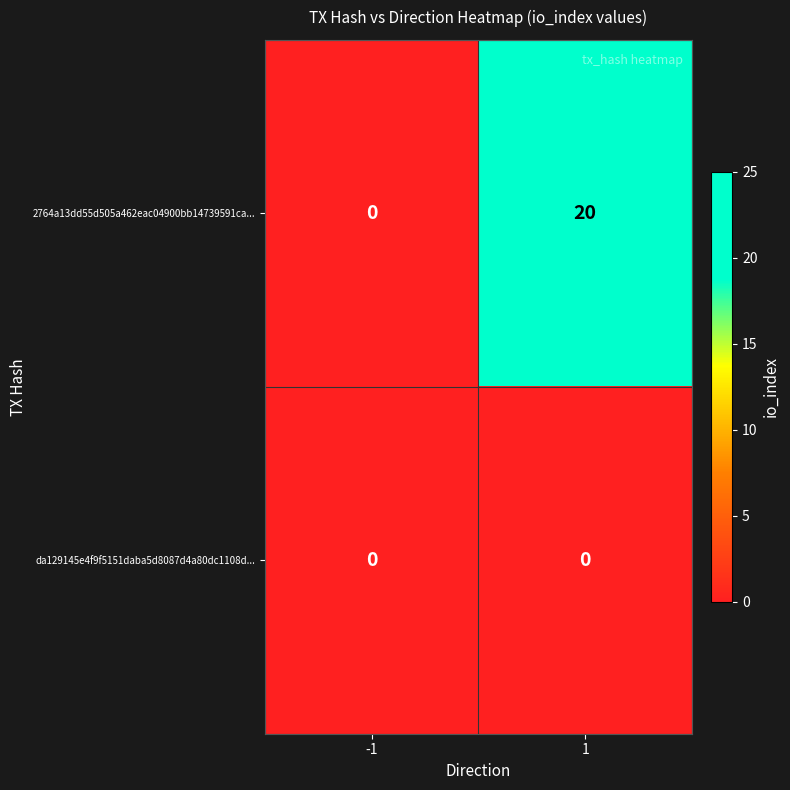

Rank the series by their maximum value, from highest to lowest.

2764a13dd55d505a462eac04900bb14739591ca..., da129145e4f9f5151daba5d8087d4a80dc1108d...